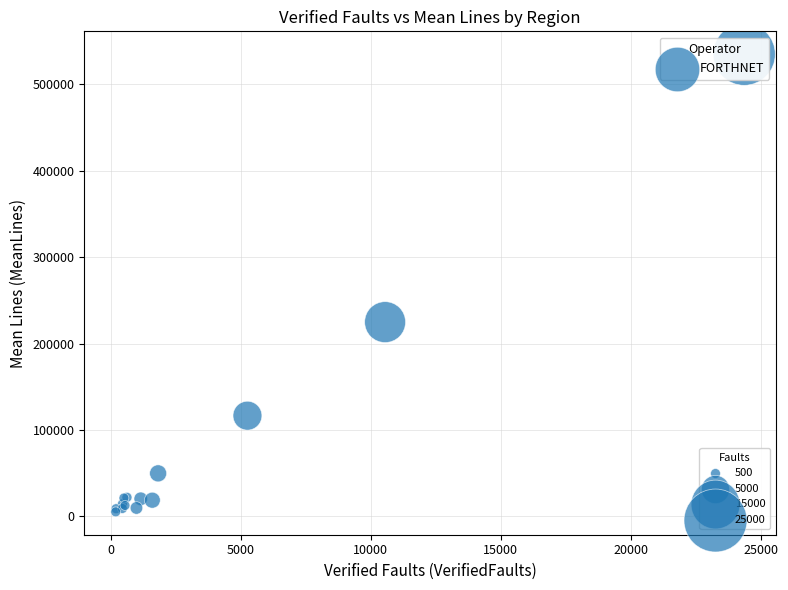

What Y value in the scatter plot is closest to 270091?

224886.0